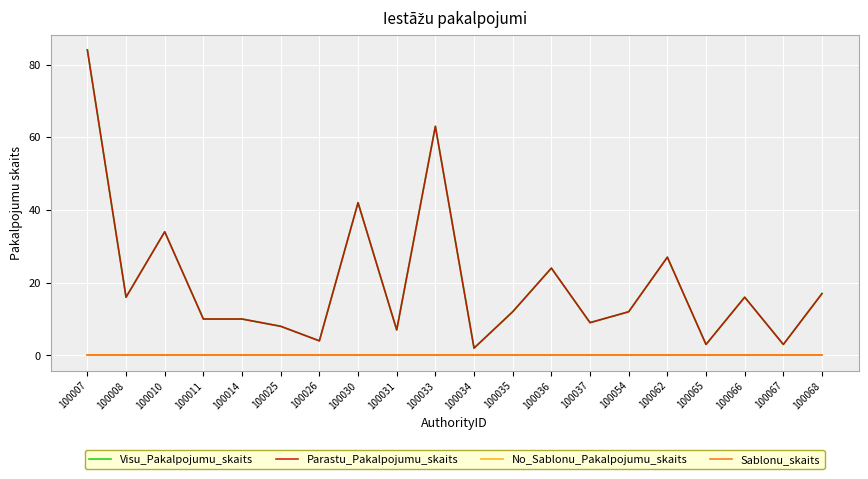

Is this an area chart (filled region under the line)?

No